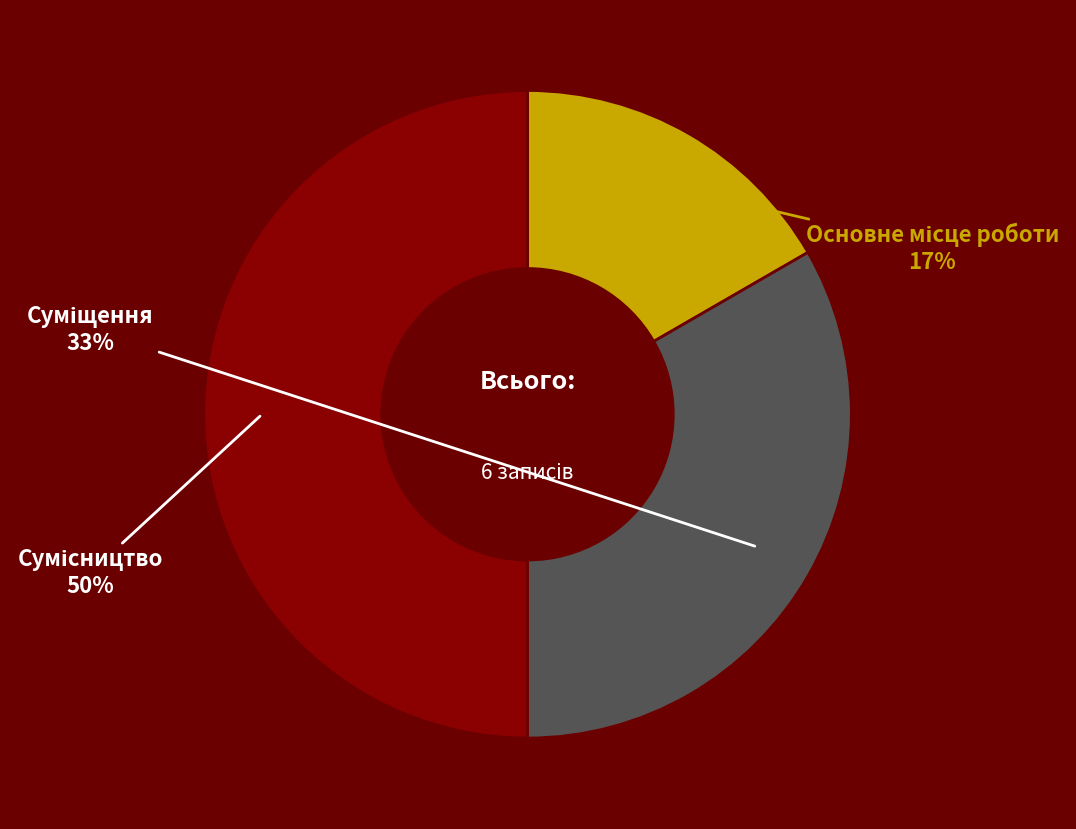

To the nearest percent, what is the difference between the largest and smallest slice percentages?

33%